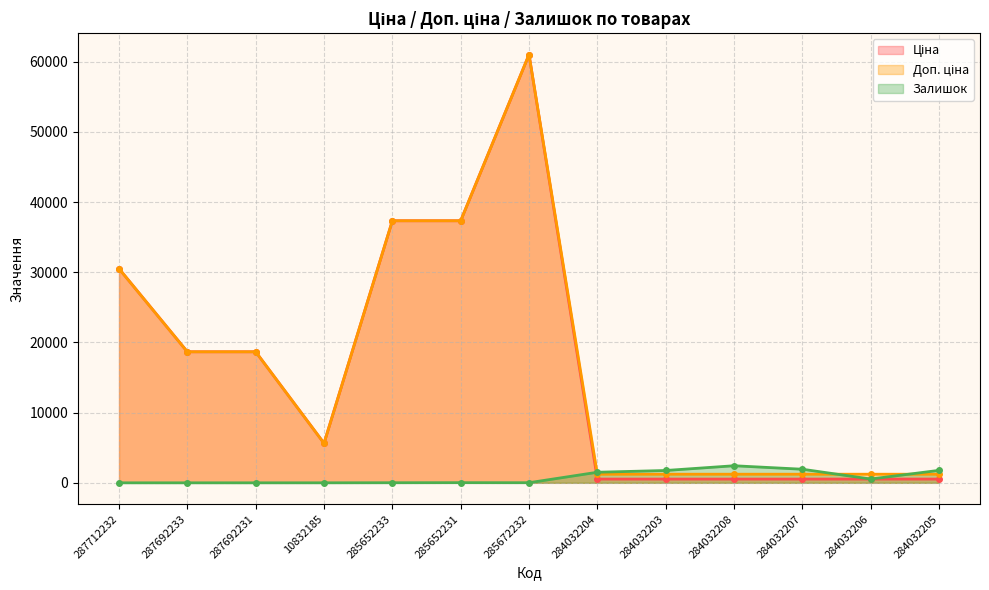

Reading left to right, transcribe all the data shown in this chart.

Ціна: 30512.3	18671.5	18671.5	5636.0	37343.0	37343.0	61024.7	535.4	535.4	535.4	535.4	535.4	535.4
Доп. ціна: 30512.3	18671.5	18671.5	5636.0	37343.0	37343.0	61024.7	1227.2	1227.2	1227.2	1227.2	1227.2	1227.2
Залишок: 0.0	0.0	0.0	1.0	12.0	22.0	15.0	1506.0	1756.0	2433.0	1936.0	541.0	1775.0